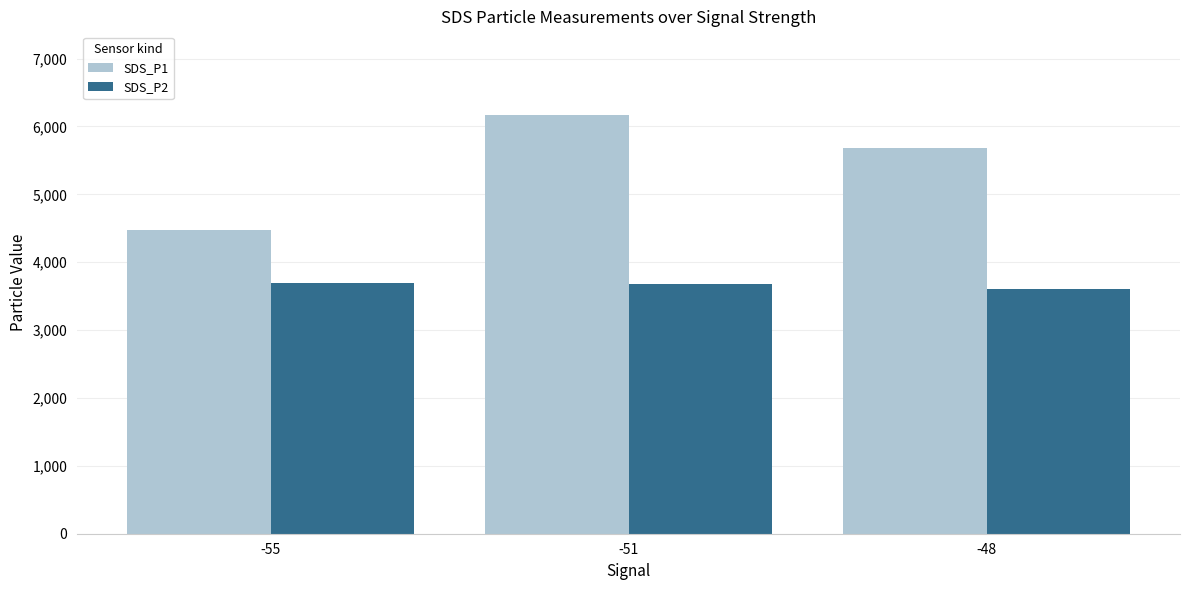

What is the smallest value displayed?

3600